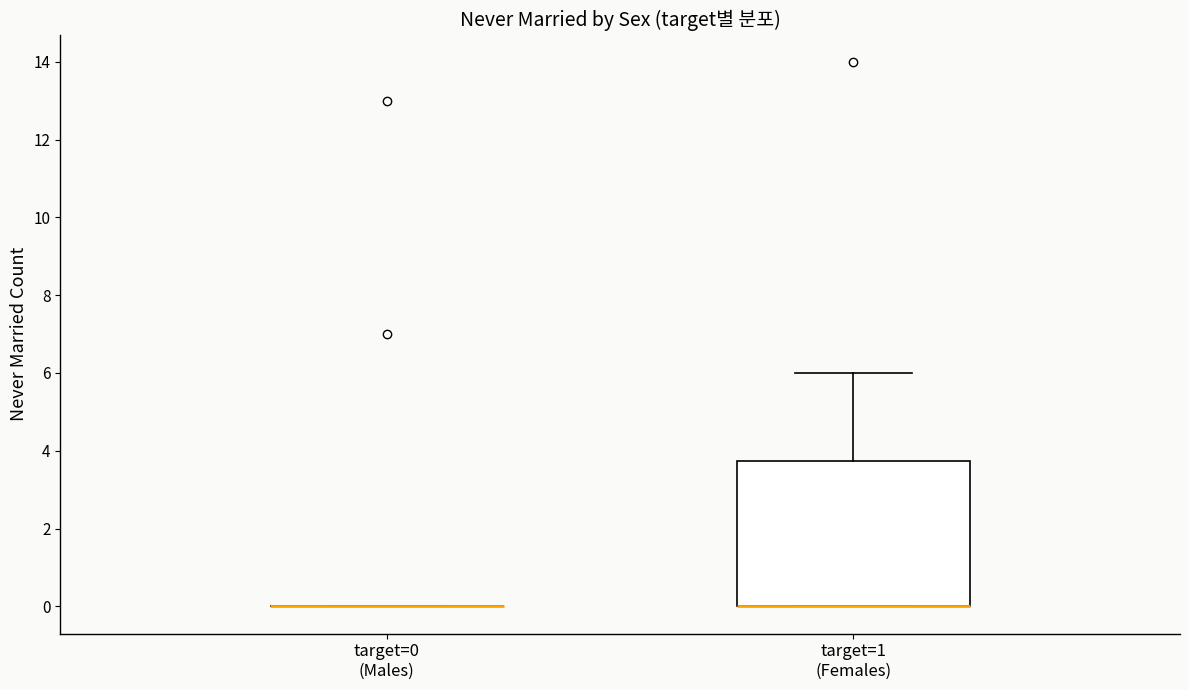

Reading left to right, read every box against the y-axis: the position of its median line, the range the box covers, and the ends of its whiskers. The values are not printed on the chart, so give them approximately, as read against the axis.

target=0 (Males): box collapsed to a line at 0.0, whiskers 0.0 to 0.0
target=1 (Females): median 0.0 (drawn on the box's lower edge), box 0.0 to 3.8, whiskers 0.0 to 6.0